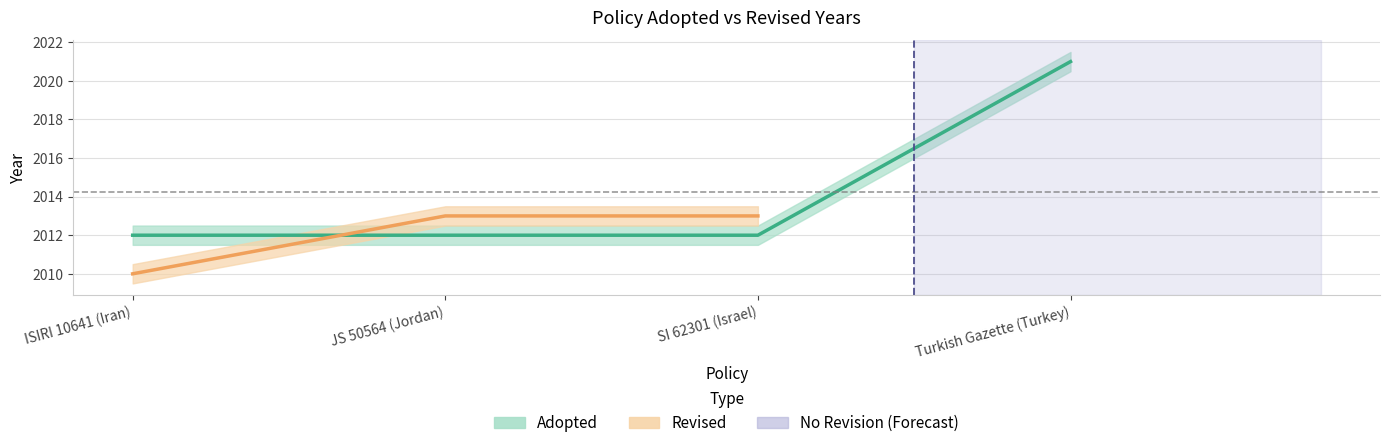

Reading left to right, extract all data points from this chart.

ISIRI 10641 (Iran)=2012	JS 50564 (Jordan)=2012	SI 62301 (Israel)=2012	Turkish Gazette (Turkey)=2021